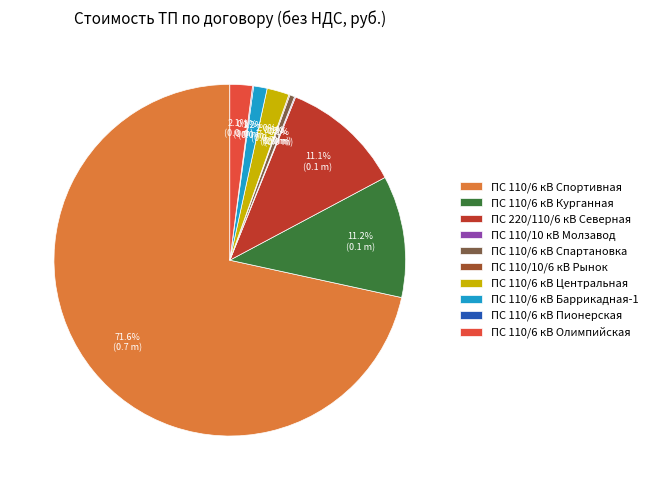

What is the ratio of the value at ПС 110/6 кВ Курганная to the value at ПС 110/6 кВ Спартановка?

24.5